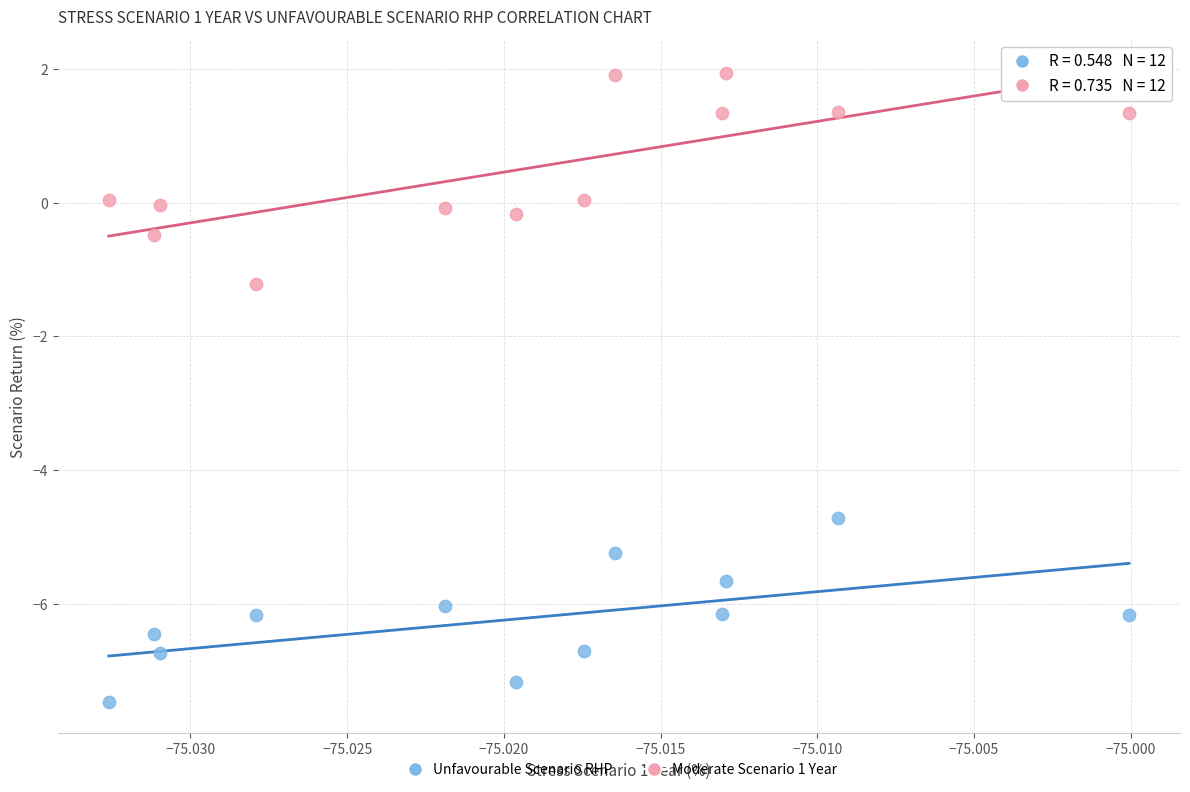

Which series contains the lowest Y value?

Unfavourable Scenario RHP